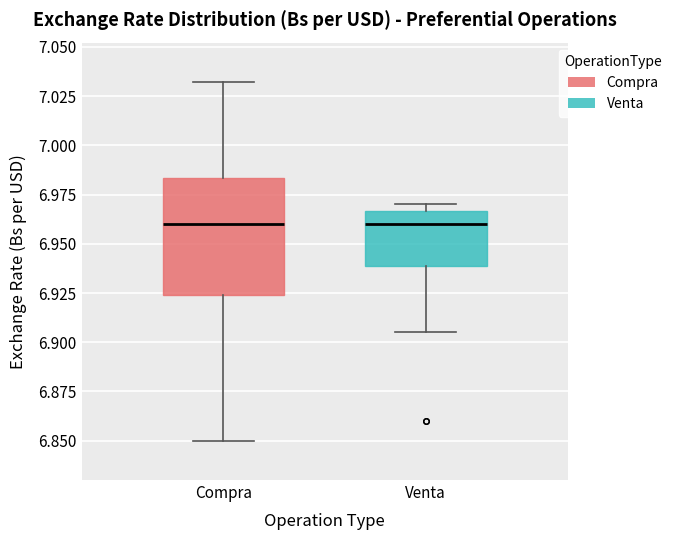

Reading left to right, read every box against the y-axis: the position of its median line, the range the box covers, and the ends of its whiskers. The values are not printed on the chart, so give them approximately, as read against the axis.

Compra: median 6.960, box 6.925 to 6.985, whiskers 6.850 to 7.030
Venta: median 6.960, box 6.940 to 6.965, whiskers 6.905 to 6.970